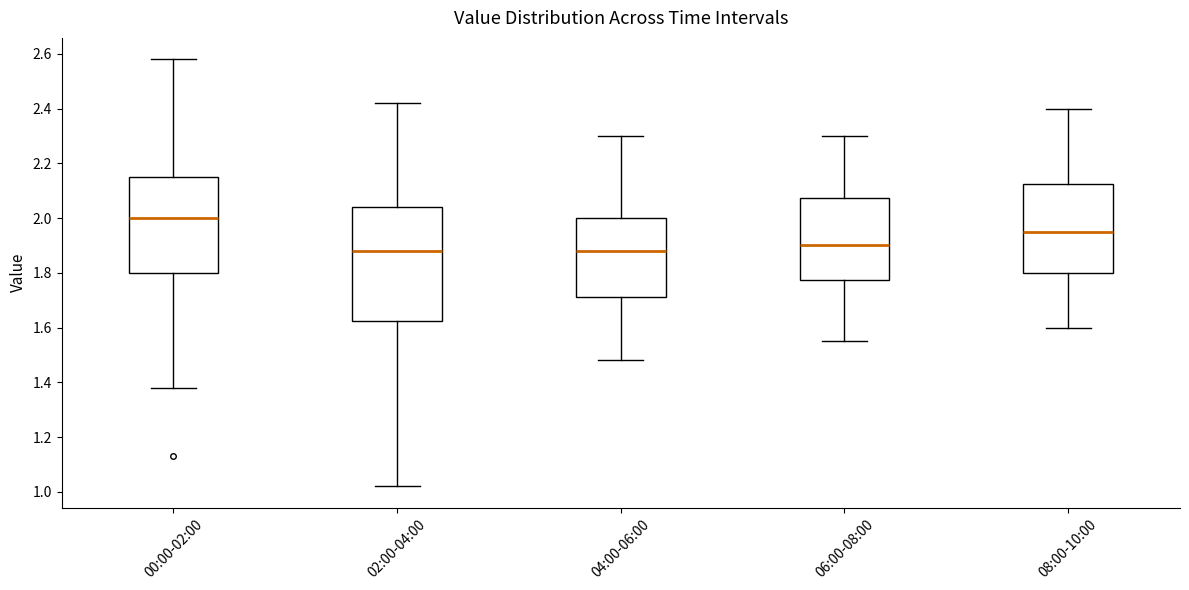

Where does the upper whisker of the box for 02:00-04:00 end on the y-axis? The values are not printed on the chart, so give them approximately, as read against the axis.

2.42